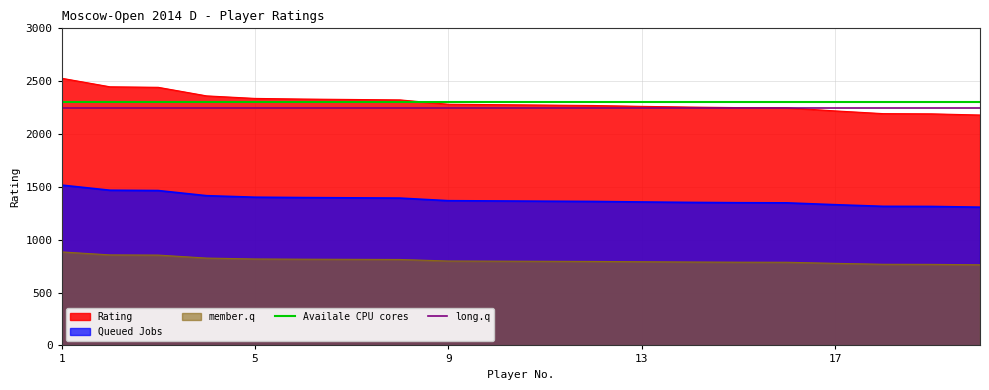

Read the Availale CPU cores value at 1.

2300